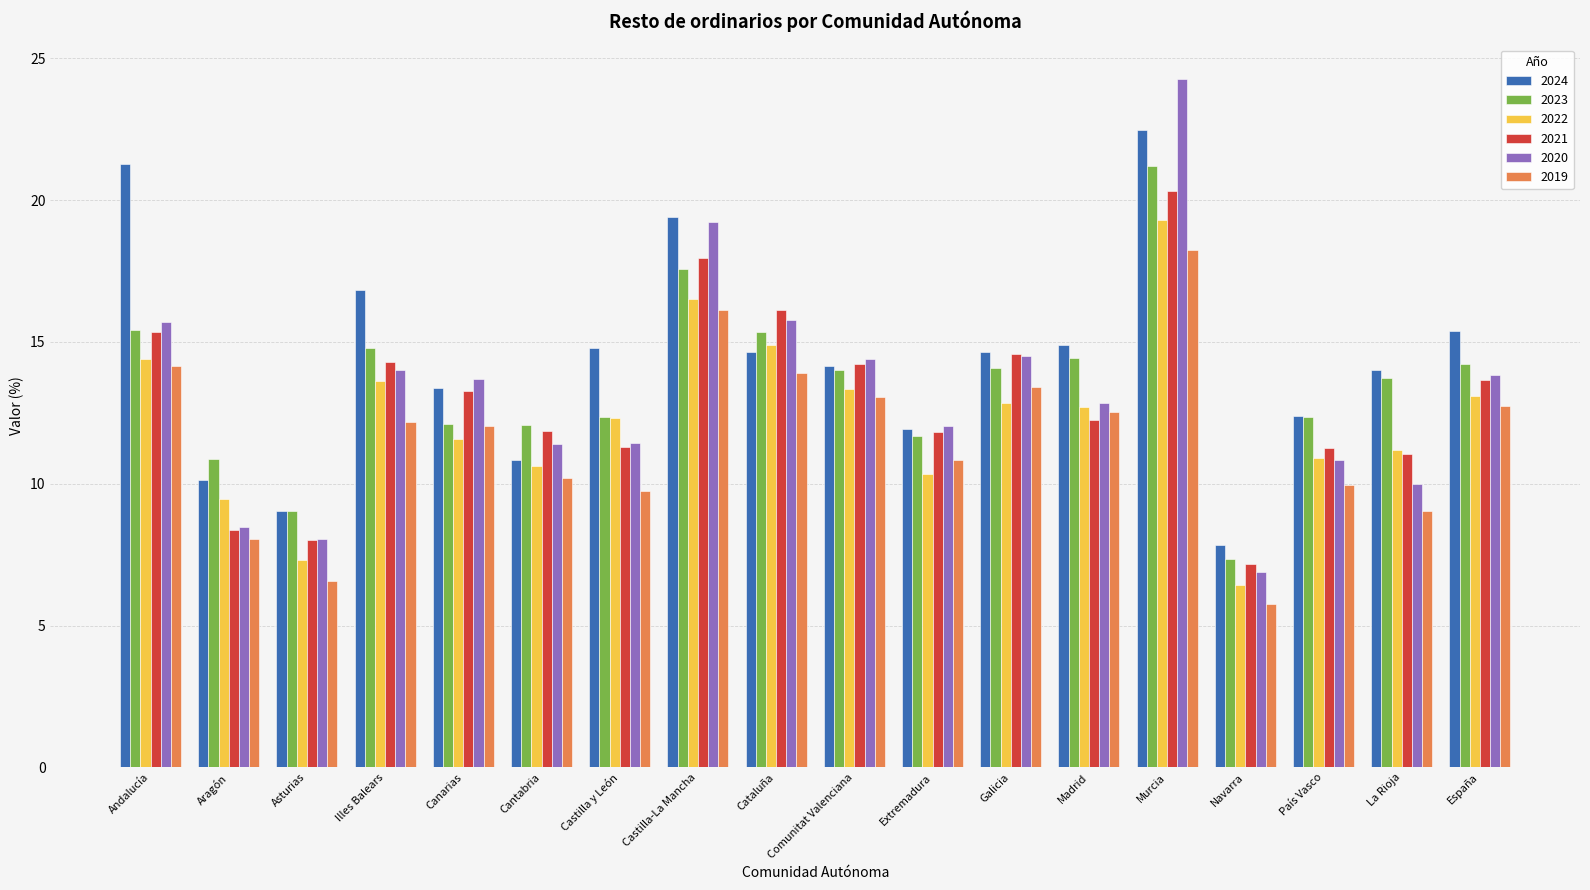

At which label does 2019 reach its peak?

Murcia